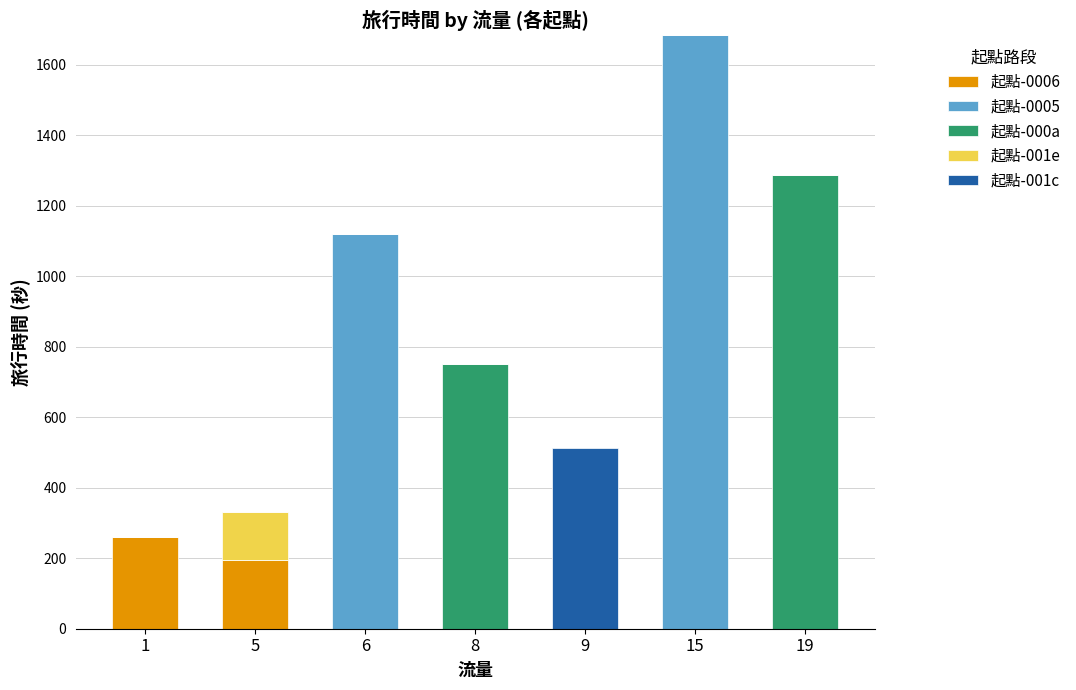

At which category is the sum across all series the highest?

15